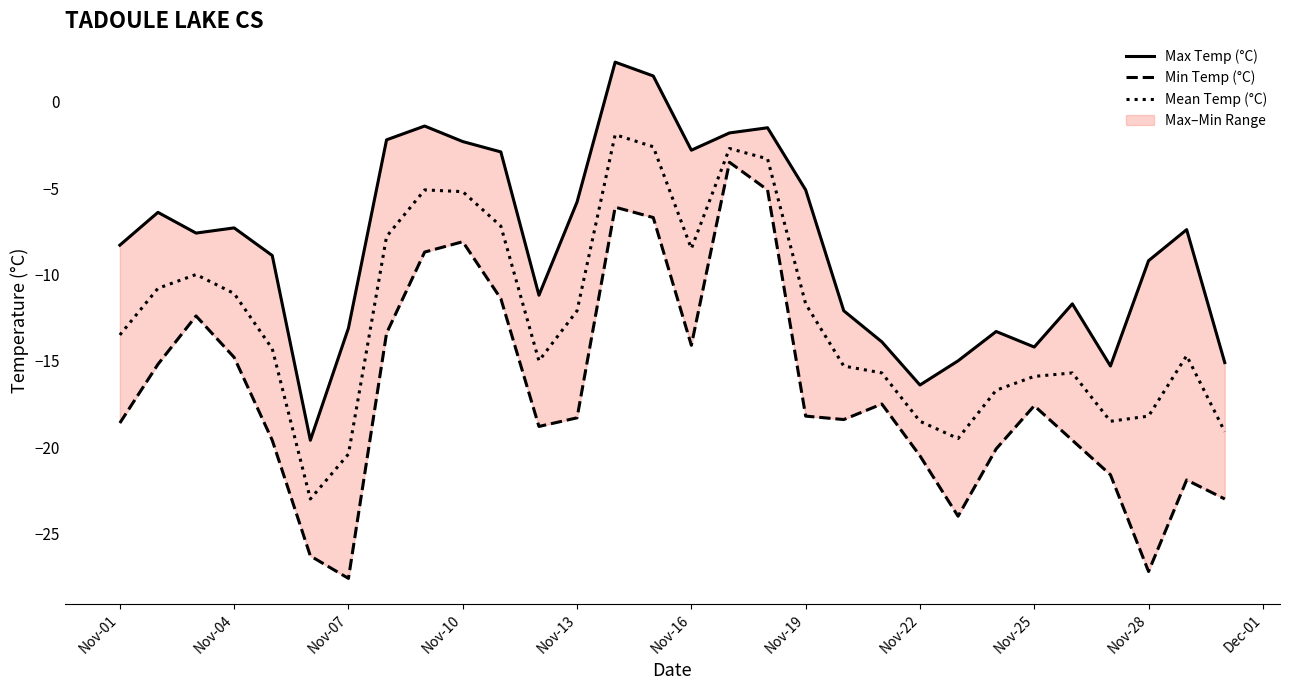

How many data points in Min Temp (°C) are less than -18?

16